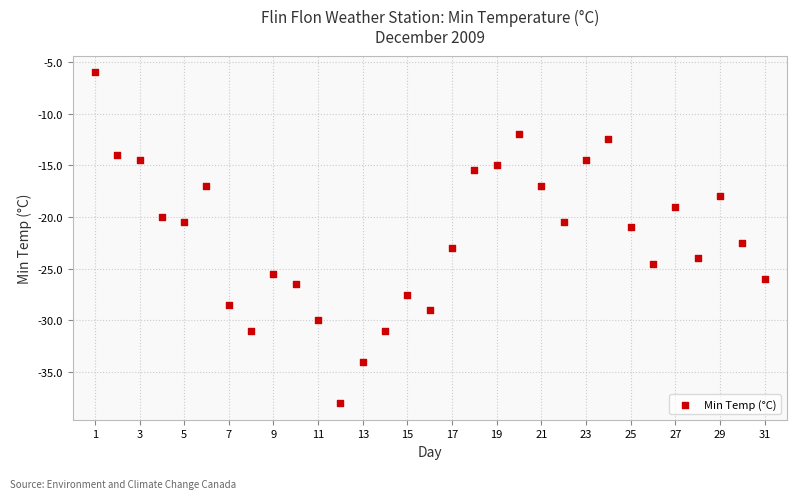

What is the range of Y values (max minus min)?

32.0